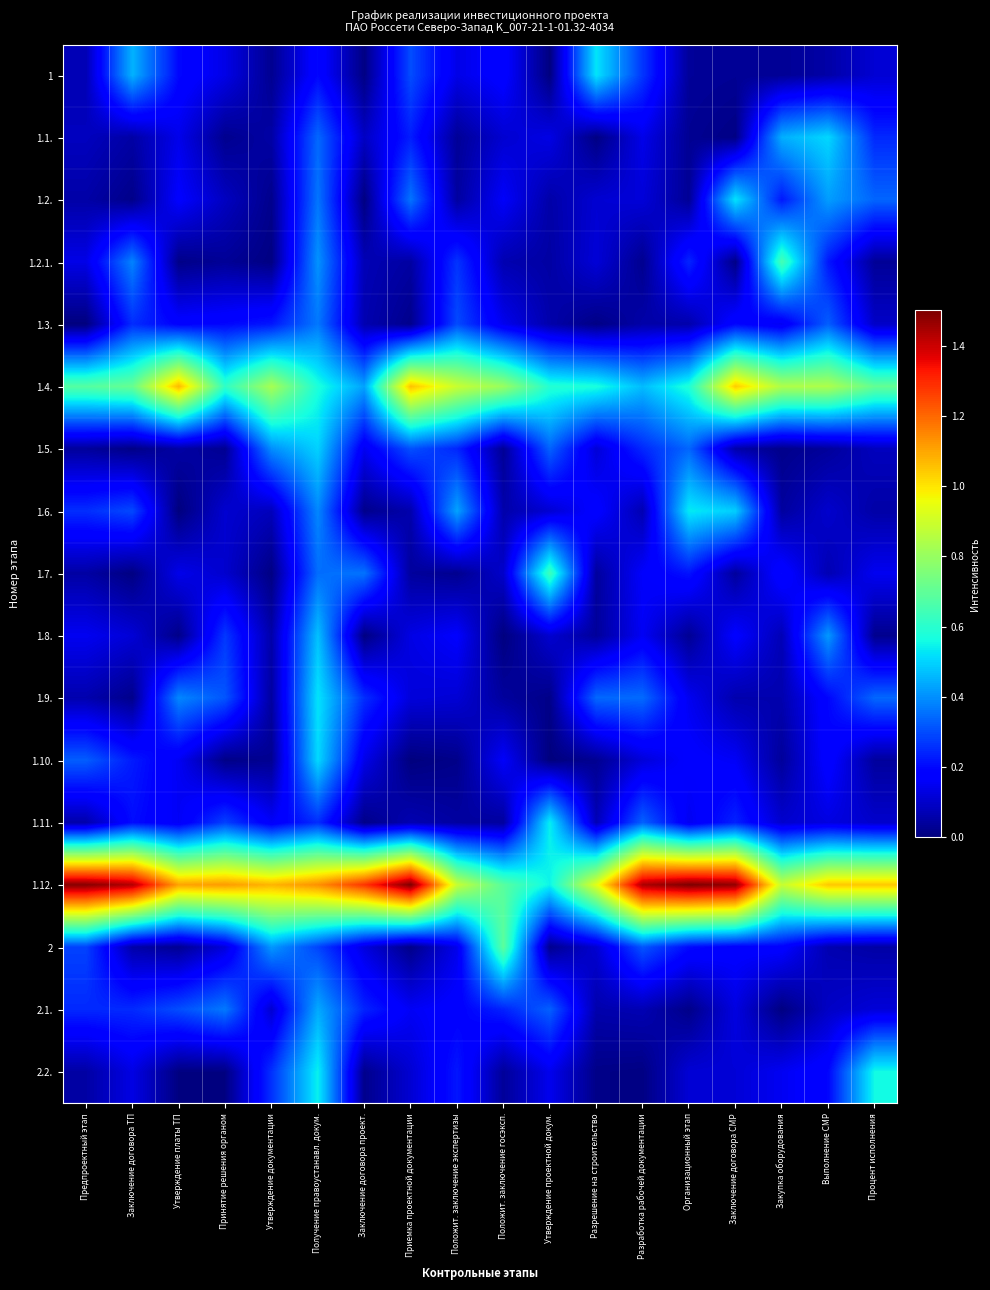

Reading left to right, extract all data points from this chart.

1: Предпроектный этап=0.1	Заключение договора ТП=0.5	Утверждение платы ТП=0.2	Принятие решения органом=0.1	Утверждение документации=0.0	Получение правоустанавл. докум.=0.2	Заключение договора проект.=0.0	Приемка проектной документации=0.3	Положит. заключение экспертизы=0.1	Положит. заключение госэксп.=0.2	Утверждение проектной докум.=0.0	Разрешение на строительство=0.5	Разработка рабочей документации=0.3	Организационный этап=0.0	Заключение договора СМР=0.0	Закупка оборудования=0.0	Выполнение СМР=0.1	Процент исполнения=0.1
1.1.: Предпроектный этап=0.1	Заключение договора ТП=0.1	Утверждение платы ТП=0.1	Принятие решения органом=0.0	Утверждение документации=0.1	Получение правоустанавл. докум.=0.3	Заключение договора проект.=0.1	Приемка проектной документации=0.2	Положит. заключение экспертизы=0.0	Положит. заключение госэксп.=0.1	Утверждение проектной докум.=0.1	Разрешение на строительство=0.0	Разработка рабочей документации=0.1	Организационный этап=0.0	Заключение договора СМР=0.0	Закупка оборудования=0.4	Выполнение СМР=0.5	Процент исполнения=0.2
1.2.: Предпроектный этап=0.1	Заключение договора ТП=0.0	Утверждение платы ТП=0.2	Принятие решения органом=0.1	Утверждение документации=0.0	Получение правоустанавл. докум.=0.4	Заключение договора проект.=0.0	Приемка проектной документации=0.4	Положит. заключение экспертизы=0.0	Положит. заключение госэксп.=0.2	Утверждение проектной докум.=0.1	Разрешение на строительство=0.1	Разработка рабочей документации=0.1	Организационный этап=0.0	Заключение договора СМР=0.5	Закупка оборудования=0.2	Выполнение СМР=0.4	Процент исполнения=0.3
1.2.1.: Предпроектный этап=0.1	Заключение договора ТП=0.4	Утверждение платы ТП=0.0	Принятие решения органом=0.0	Утверждение документации=0.0	Получение правоустанавл. докум.=0.4	Заключение договора проект.=0.1	Приемка проектной документации=0.0	Положит. заключение экспертизы=0.3	Положит. заключение госэксп.=0.1	Утверждение проектной докум.=0.0	Разрешение на строительство=0.1	Разработка рабочей документации=0.0	Организационный этап=0.2	Заключение договора СМР=0.0	Закупка оборудования=0.7	Выполнение СМР=0.2	Процент исполнения=0.0
1.3.: Предпроектный этап=0.0	Заключение договора ТП=0.3	Утверждение платы ТП=0.2	Принятие решения органом=0.2	Утверждение документации=0.2	Получение правоустанавл. докум.=0.4	Заключение договора проект.=0.1	Приемка проектной документации=0.0	Положит. заключение экспертизы=0.3	Положит. заключение госэксп.=0.1	Утверждение проектной докум.=0.1	Разрешение на строительство=0.0	Разработка рабочей документации=0.1	Организационный этап=0.1	Заключение договора СМР=0.2	Закупка оборудования=0.2	Выполнение СМР=0.3	Процент исполнения=0.1
1.4.: Предпроектный этап=0.7	Заключение договора ТП=0.7	Утверждение платы ТП=1.1	Принятие решения органом=0.6	Утверждение документации=0.8	Получение правоустанавл. докум.=0.6	Заключение договора проект.=0.4	Приемка проектной документации=1.1	Положит. заключение экспертизы=0.9	Положит. заключение госэксп.=0.8	Утверждение проектной докум.=0.6	Разрешение на строительство=0.6	Разработка рабочей документации=0.5	Организационный этап=0.6	Заключение договора СМР=1.0	Закупка оборудования=0.8	Выполнение СМР=0.8	Процент исполнения=0.7
1.5.: Предпроектный этап=0.0	Заключение договора ТП=0.0	Утверждение платы ТП=0.1	Принятие решения органом=0.0	Утверждение документации=0.4	Получение правоустанавл. докум.=0.5	Заключение договора проект.=0.2	Приемка проектной документации=0.3	Положит. заключение экспертизы=0.2	Положит. заключение госэксп.=0.0	Утверждение проектной докум.=0.3	Разрешение на строительство=0.1	Разработка рабочей документации=0.2	Организационный этап=0.3	Заключение договора СМР=0.1	Закупка оборудования=0.0	Выполнение СМР=0.0	Процент исполнения=0.1
1.6.: Предпроектный этап=0.3	Заключение договора ТП=0.3	Утверждение платы ТП=0.0	Принятие решения органом=0.1	Утверждение документации=0.1	Получение правоустанавл. докум.=0.4	Заключение договора проект.=0.0	Приемка проектной документации=0.1	Положит. заключение экспертизы=0.4	Положит. заключение госэксп.=0.1	Утверждение проектной докум.=0.1	Разрешение на строительство=0.2	Разработка рабочей документации=0.1	Организационный этап=0.5	Заключение договора СМР=0.5	Закупка оборудования=0.0	Выполнение СМР=0.1	Процент исполнения=0.1
1.7.: Предпроектный этап=0.1	Заключение договора ТП=0.0	Утверждение платы ТП=0.1	Принятие решения органом=0.1	Утверждение документации=0.0	Получение правоустанавл. докум.=0.4	Заключение договора проект.=0.4	Приемка проектной документации=0.0	Положит. заключение экспертизы=0.0	Положит. заключение госэксп.=0.1	Утверждение проектной докум.=0.6	Разрешение на строительство=0.0	Разработка рабочей документации=0.2	Организационный этап=0.2	Заключение договора СМР=0.0	Закупка оборудования=0.2	Выполнение СМР=0.1	Процент исполнения=0.2
1.8.: Предпроектный этап=0.2	Заключение договора ТП=0.1	Утверждение платы ТП=0.0	Принятие решения органом=0.3	Утверждение документации=0.1	Получение правоустанавл. докум.=0.5	Заключение договора проект.=0.0	Приемка проектной документации=0.1	Положит. заключение экспертизы=0.2	Положит. заключение госэксп.=0.0	Утверждение проектной докум.=0.1	Разрешение на строительство=0.0	Разработка рабочей документации=0.2	Организационный этап=0.0	Заключение договора СМР=0.2	Закупка оборудования=0.1	Выполнение СМР=0.4	Процент исполнения=0.0
1.9.: Предпроектный этап=0.1	Заключение договора ТП=0.0	Утверждение платы ТП=0.4	Принятие решения органом=0.3	Утверждение документации=0.0	Получение правоустанавл. докум.=0.5	Заключение договора проект.=0.3	Приемка проектной документации=0.1	Положит. заключение экспертизы=0.1	Положит. заключение госэксп.=0.0	Утверждение проектной докум.=0.0	Разрешение на строительство=0.3	Разработка рабочей документации=0.3	Организационный этап=0.2	Заключение договора СМР=0.1	Закупка оборудования=0.1	Выполнение СМР=0.2	Процент исполнения=0.3
1.10.: Предпроектный этап=0.3	Заключение договора ТП=0.2	Утверждение платы ТП=0.2	Принятие решения органом=0.0	Утверждение документации=0.0	Получение правоустанавл. докум.=0.5	Заключение договора проект.=0.1	Приемка проектной документации=0.0	Положит. заключение экспертизы=0.0	Положит. заключение госэксп.=0.2	Утверждение проектной докум.=0.0	Разрешение на строительство=0.0	Разработка рабочей документации=0.1	Организационный этап=0.2	Заключение договора СМР=0.2	Закупка оборудования=0.0	Выполнение СМР=0.2	Процент исполнения=0.0
1.11.: Предпроектный этап=0.1	Заключение договора ТП=0.2	Утверждение платы ТП=0.2	Принятие решения органом=0.3	Утверждение документации=0.2	Получение правоустанавл. докум.=0.3	Заключение договора проект.=0.0	Приемка проектной документации=0.1	Положит. заключение экспертизы=0.0	Положит. заключение госэксп.=0.0	Утверждение проектной докум.=0.5	Разрешение на строительство=0.1	Разработка рабочей документации=0.3	Организационный этап=0.1	Заключение договора СМР=0.2	Закупка оборудования=0.1	Выполнение СМР=0.1	Процент исполнения=0.1
1.12.: Предпроектный этап=1.5	Заключение договора ТП=1.4	Утверждение платы ТП=1.1	Принятие решения органом=1.1	Утверждение документации=1.1	Получение правоустанавл. докум.=1.1	Заключение договора проект.=1.3	Приемка проектной документации=1.5	Положит. заключение экспертизы=0.9	Положит. заключение госэксп.=0.7	Утверждение проектной докум.=0.5	Разрешение на строительство=0.9	Разработка рабочей документации=1.4	Организационный этап=1.5	Заключение договора СМР=1.5	Закупка оборудования=0.9	Выполнение СМР=1.0	Процент исполнения=1.0
2: Предпроектный этап=0.3	Заключение договора ТП=0.1	Утверждение платы ТП=0.0	Принятие решения органом=0.1	Утверждение документации=0.4	Получение правоустанавл. докум.=0.3	Заключение договора проект.=0.1	Приемка проектной документации=0.0	Положит. заключение экспертизы=0.1	Положит. заключение госэксп.=0.7	Утверждение проектной докум.=0.0	Разрешение на строительство=0.1	Разработка рабочей документации=0.3	Организационный этап=0.2	Заключение договора СМР=0.2	Закупка оборудования=0.2	Выполнение СМР=0.1	Процент исполнения=0.1
2.1.: Предпроектный этап=0.2	Заключение договора ТП=0.2	Утверждение платы ТП=0.3	Принятие решения органом=0.4	Утверждение документации=0.1	Получение правоустанавл. докум.=0.4	Заключение договора проект.=0.2	Приемка проектной документации=0.2	Положит. заключение экспертизы=0.2	Положит. заключение госэксп.=0.2	Утверждение проектной докум.=0.3	Разрешение на строительство=0.1	Разработка рабочей документации=0.1	Организационный этап=0.0	Заключение договора СМР=0.1	Закупка оборудования=0.0	Выполнение СМР=0.1	Процент исполнения=0.1
2.2.: Предпроектный этап=0.1	Заключение договора ТП=0.1	Утверждение платы ТП=0.0	Принятие решения органом=0.0	Утверждение документации=0.3	Получение правоустанавл. докум.=0.5	Заключение договора проект.=0.0	Приемка проектной документации=0.1	Положит. заключение экспертизы=0.2	Положит. заключение госэксп.=0.0	Утверждение проектной докум.=0.1	Разрешение на строительство=0.0	Разработка рабочей документации=0.0	Организационный этап=0.1	Заключение договора СМР=0.1	Закупка оборудования=0.2	Выполнение СМР=0.2	Процент исполнения=0.6